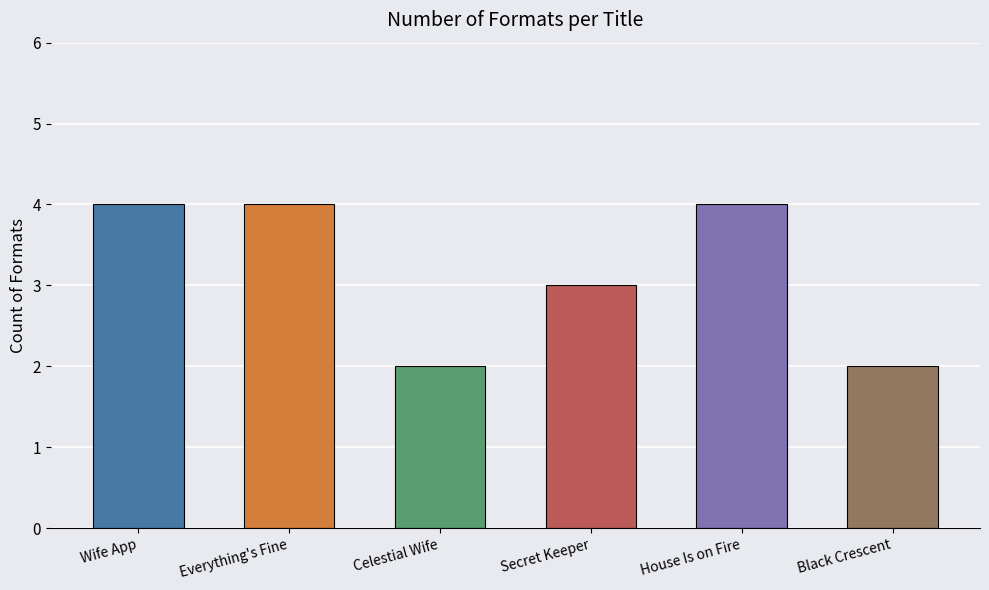

What is the sum of all values?

19